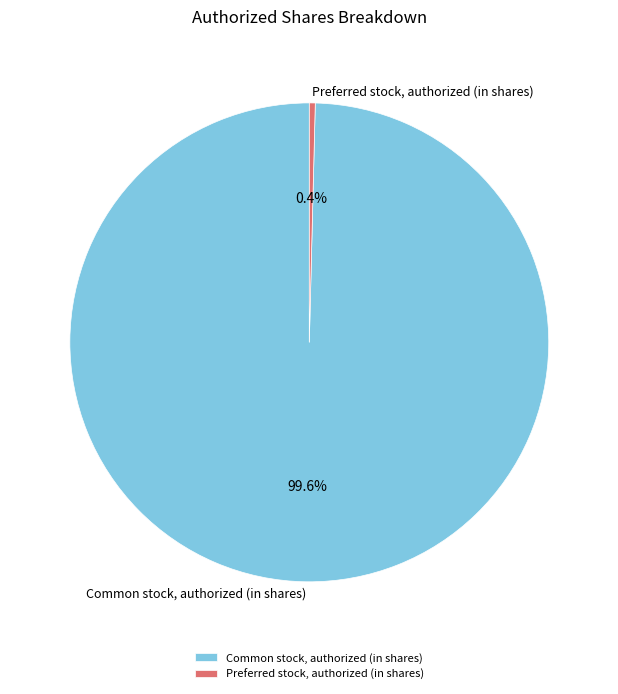

To the nearest percent, what is the difference between the largest and smallest slice percentages?

99%